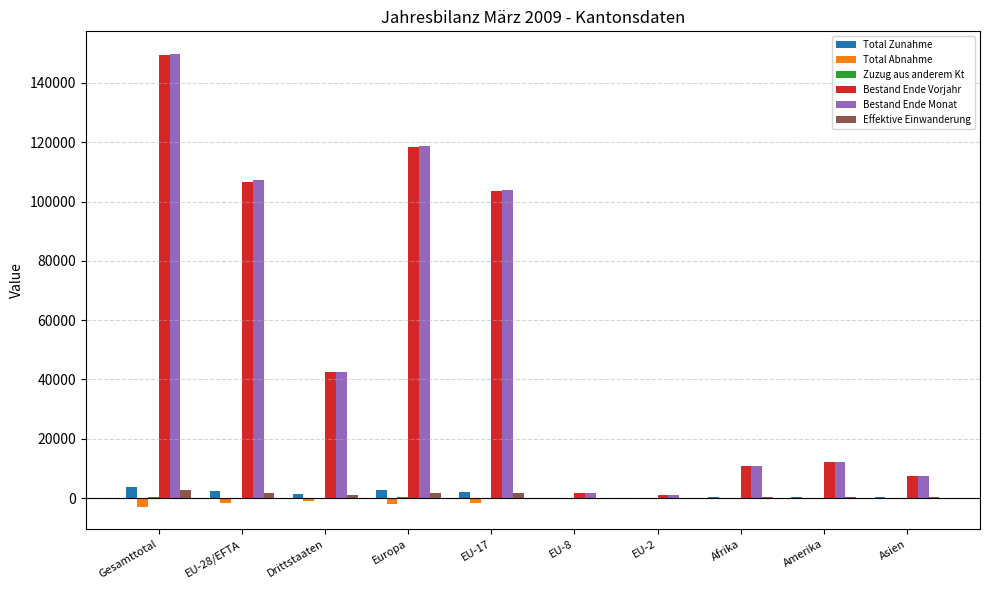

The value of Bestand Ende Vorjahr at Drittstaaten is 10863. True or false?

False